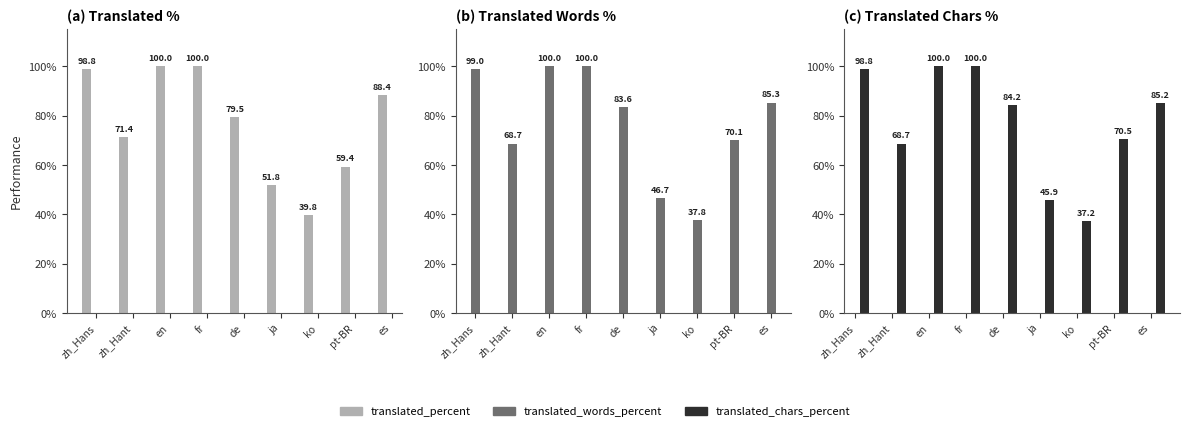

Which series changed the most between en and ja?

translated_chars_percent